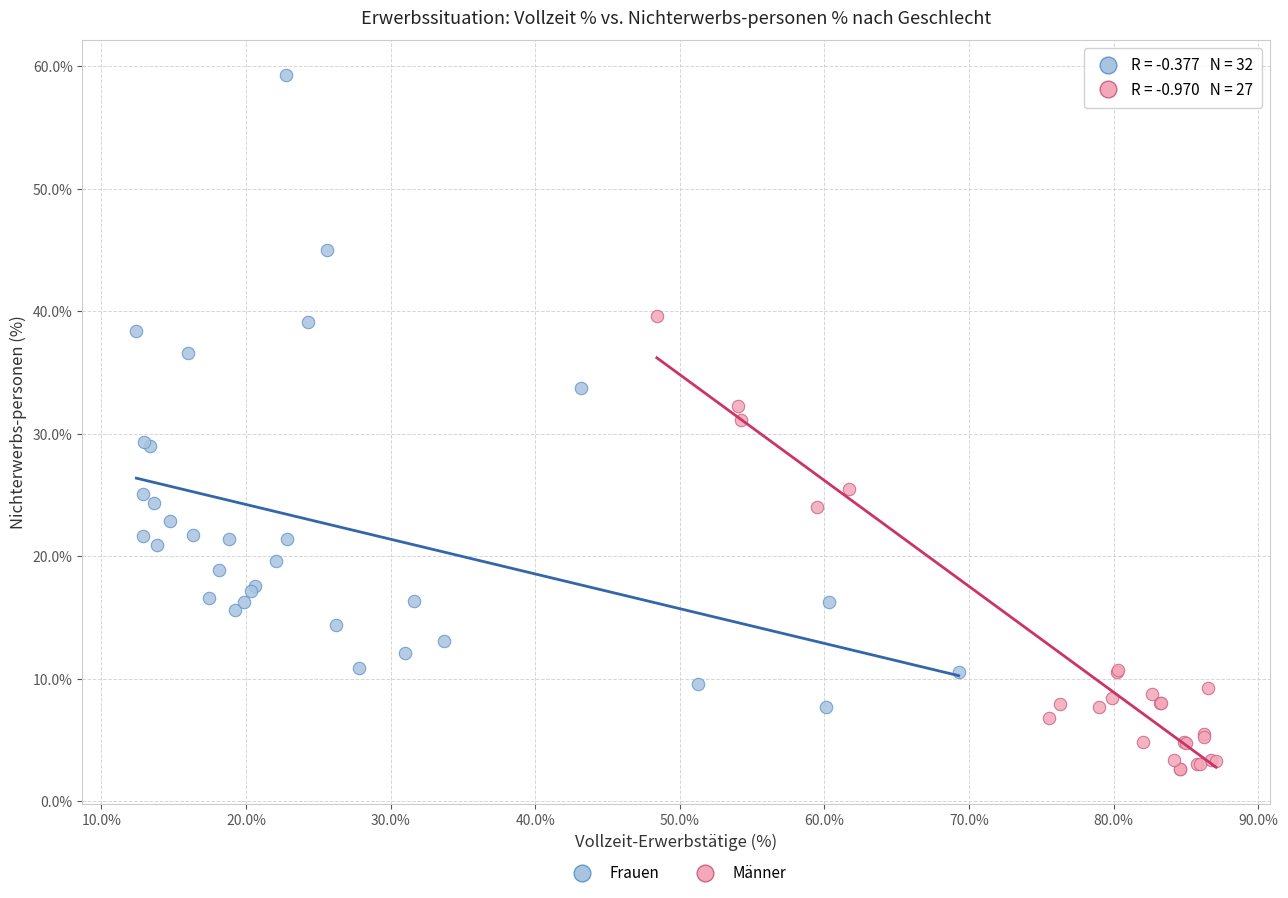

Which series has the largest Y range (max minus min)?

Frauen